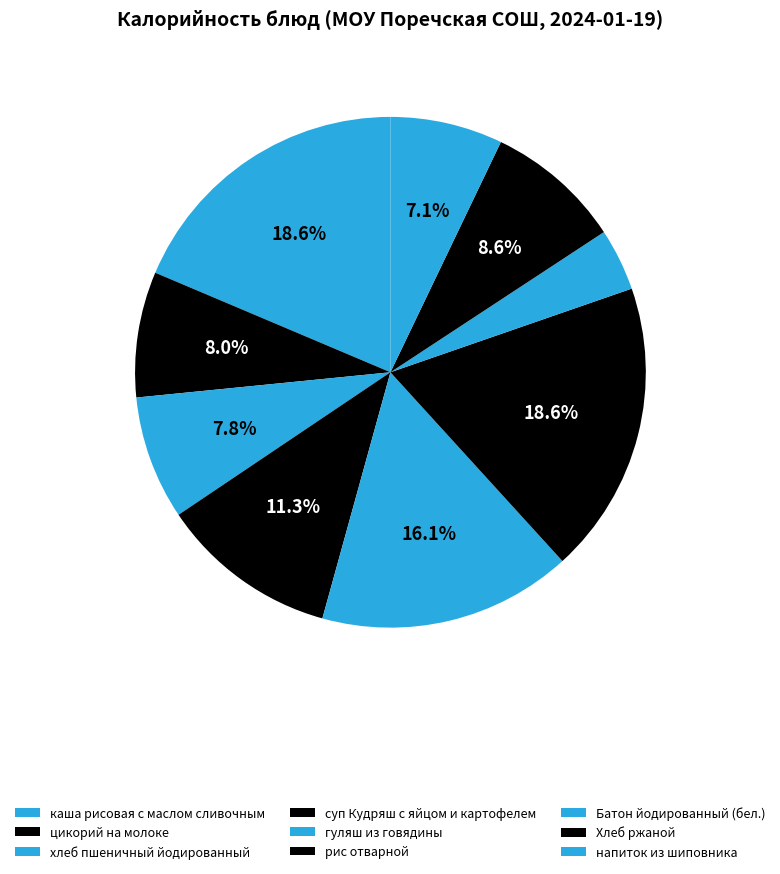

What is the ratio of the value at Батон йодированный (бел.) to the value at каша рисовая с маслом сливочным?

0.2